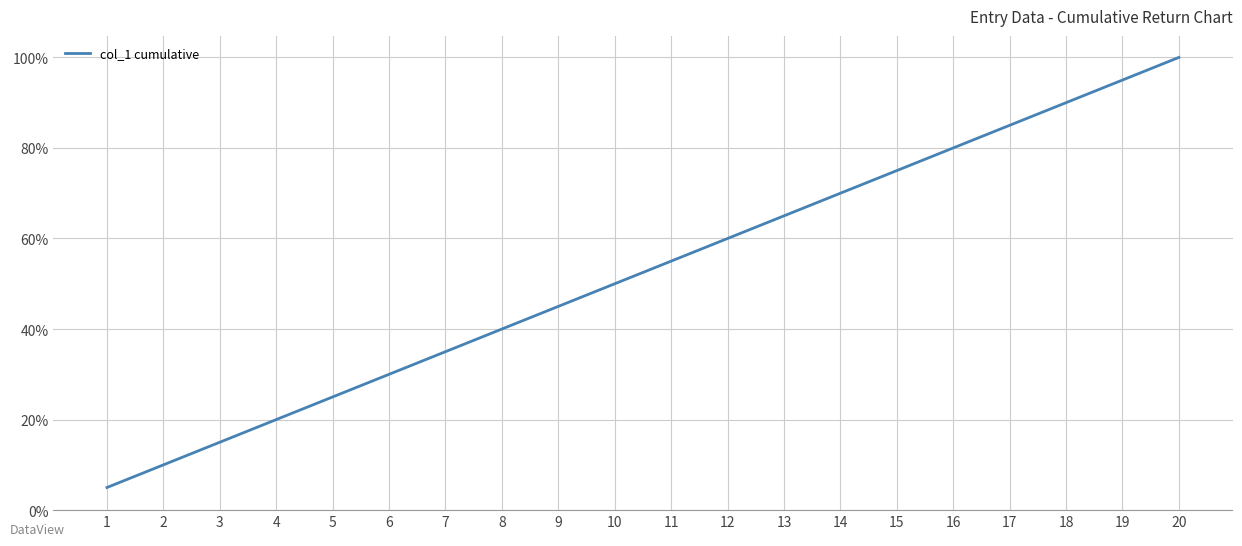

Does the chart display data point markers on the line(s)?

No